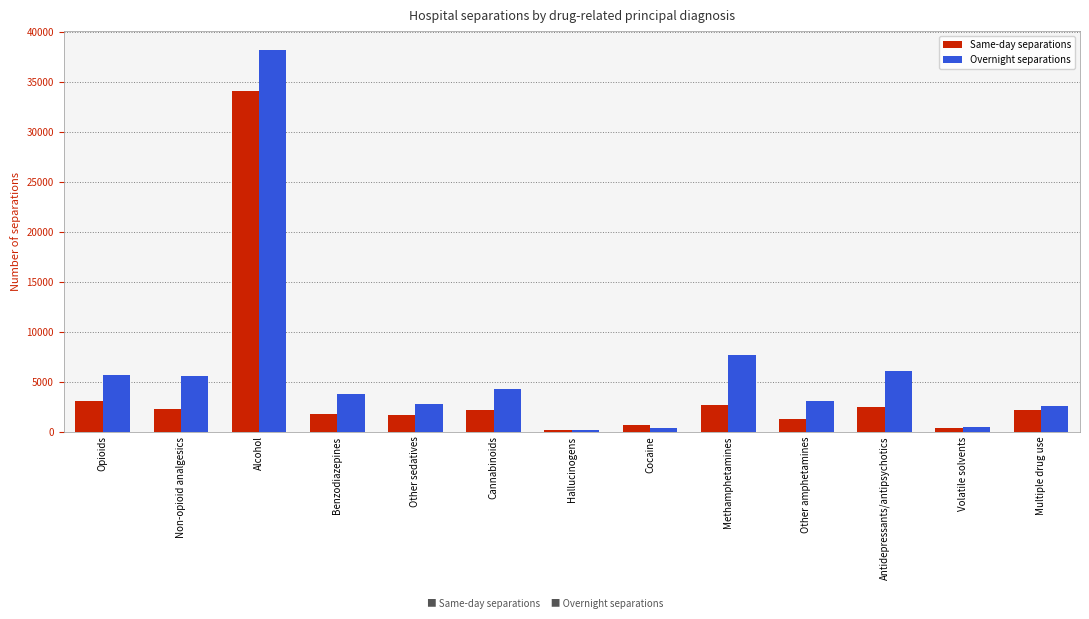

How many data points in Same-day separations are less than 2207?

6